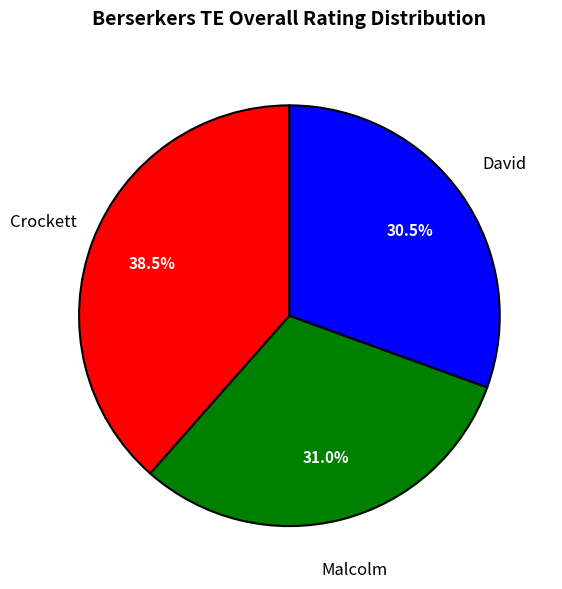

Is there any slice that represents more than half of the pie?

No